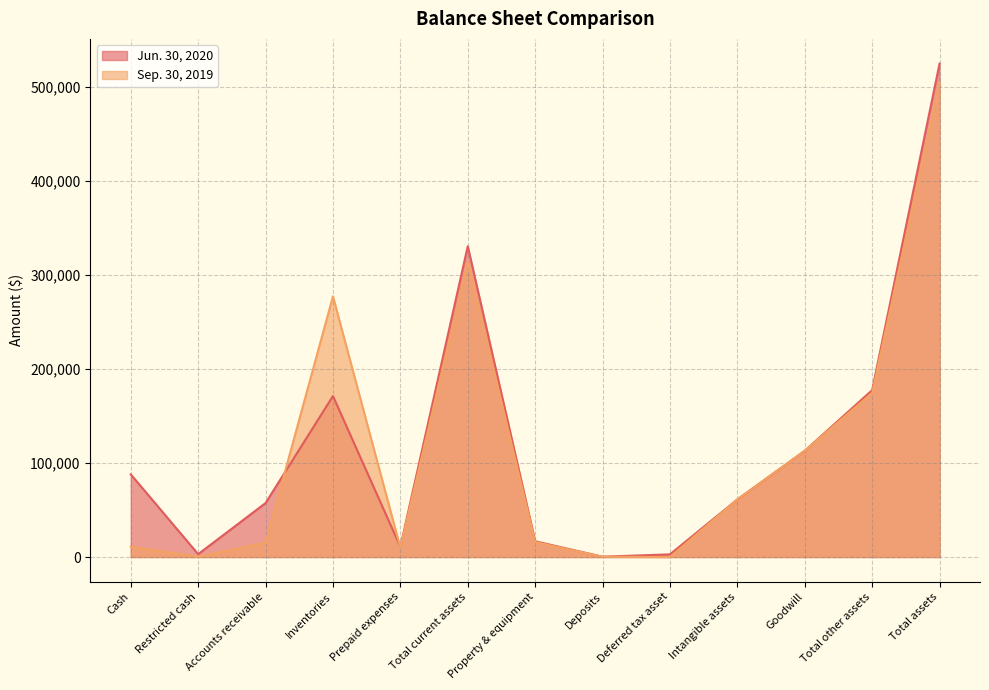

How many categories are shown in the chart?

13